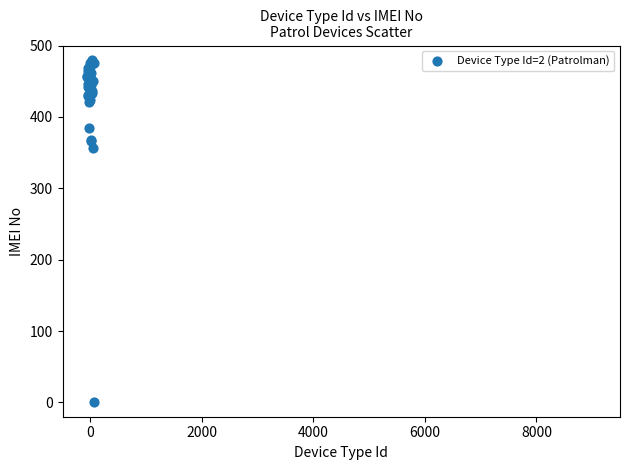

What Y value in the scatter plot is closest to 240?

356.9